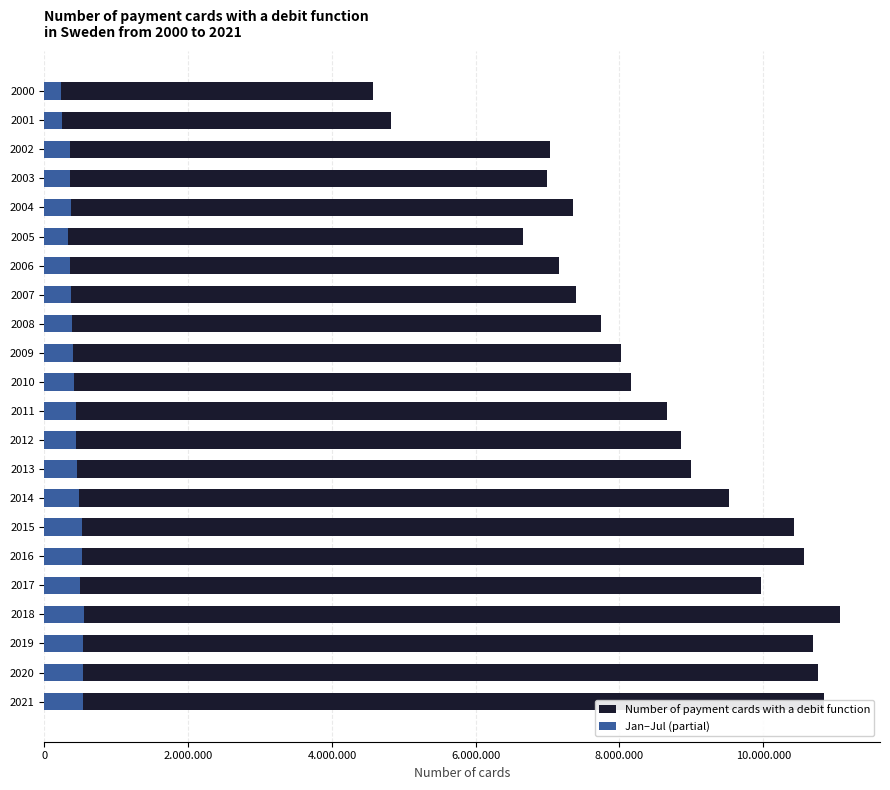

Between 2004 and 2007, which series saw the biggest shift?

Number of payment cards with a debit function